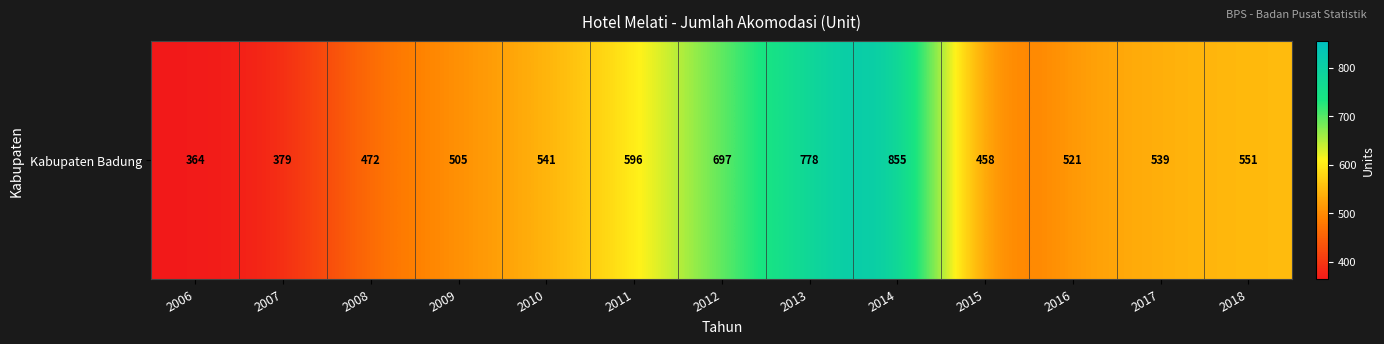

What is the approximate value at 2006, to the nearest 50?

350